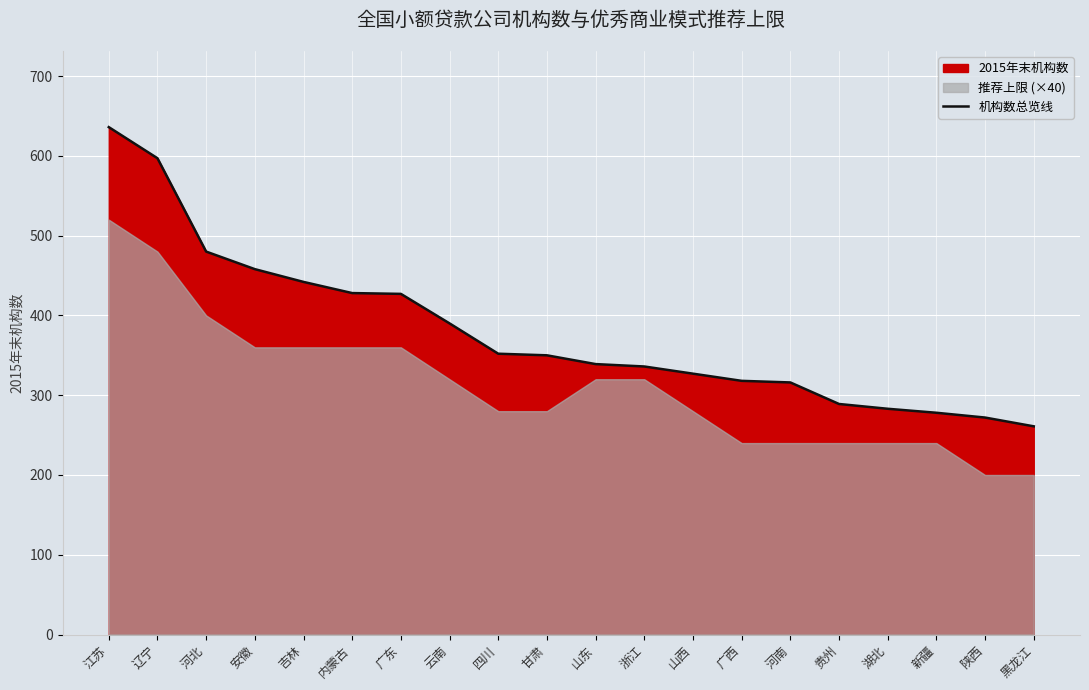

What value does the data have at 河南, to the nearest 50?

300